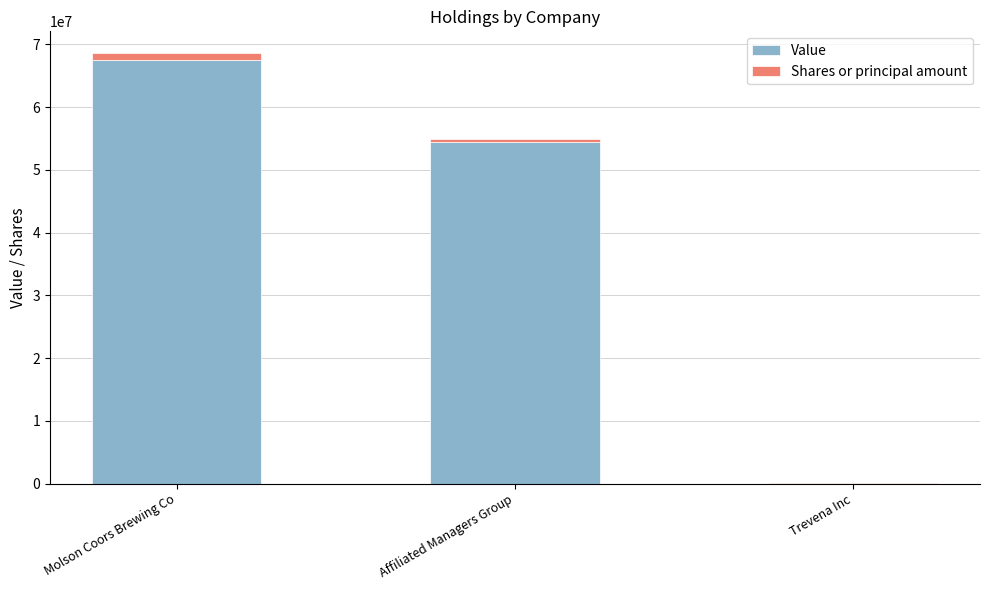

Does the chart contain stacked bars?

Yes